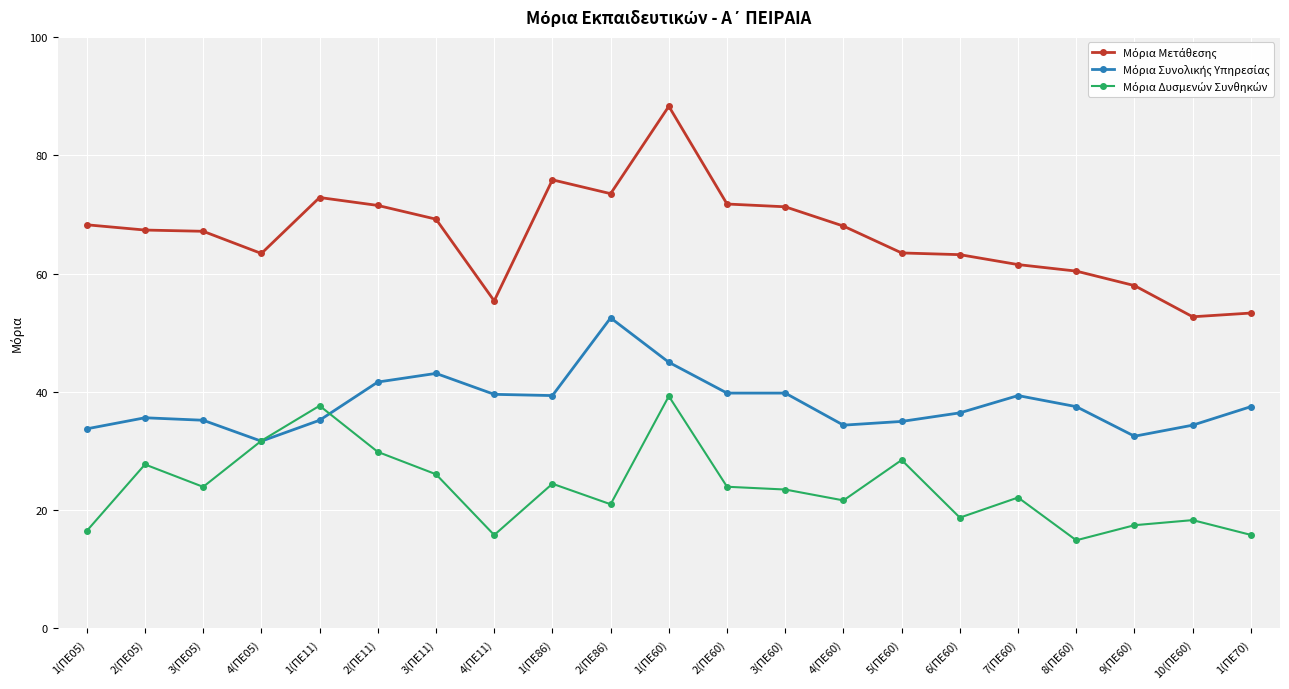

What is the difference between the highest and lowest values at 1(ΠΕ86)?

51.4